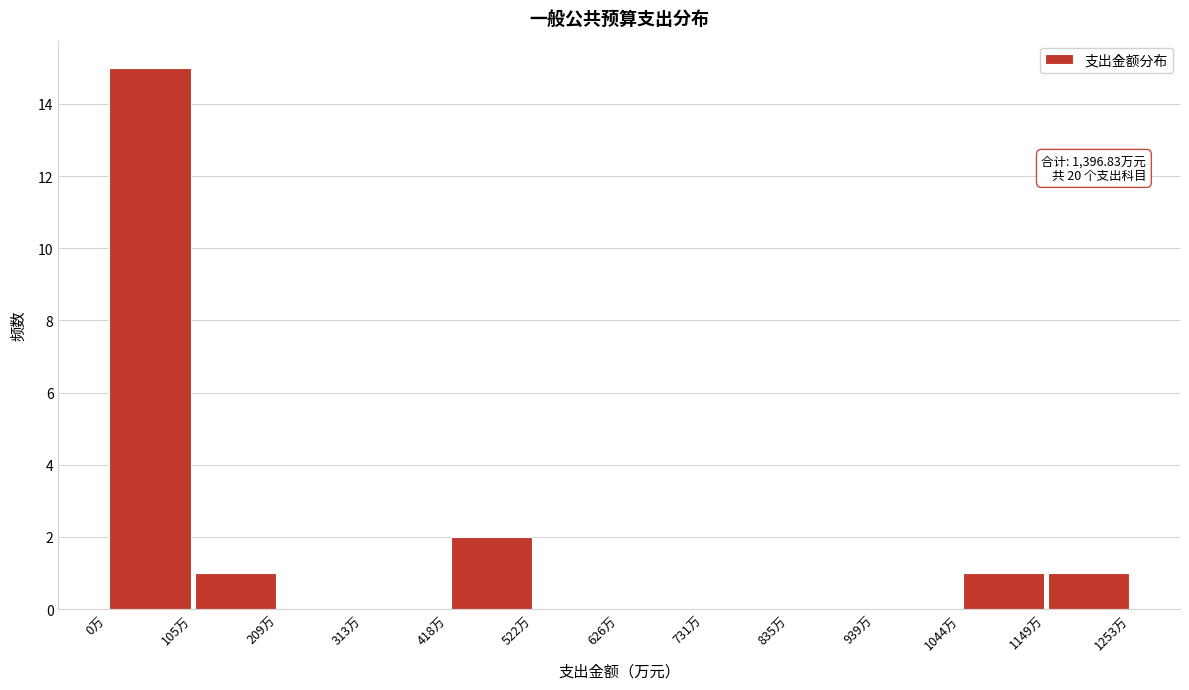

Which range on the x-axis has the tallest bar?

0 to 100